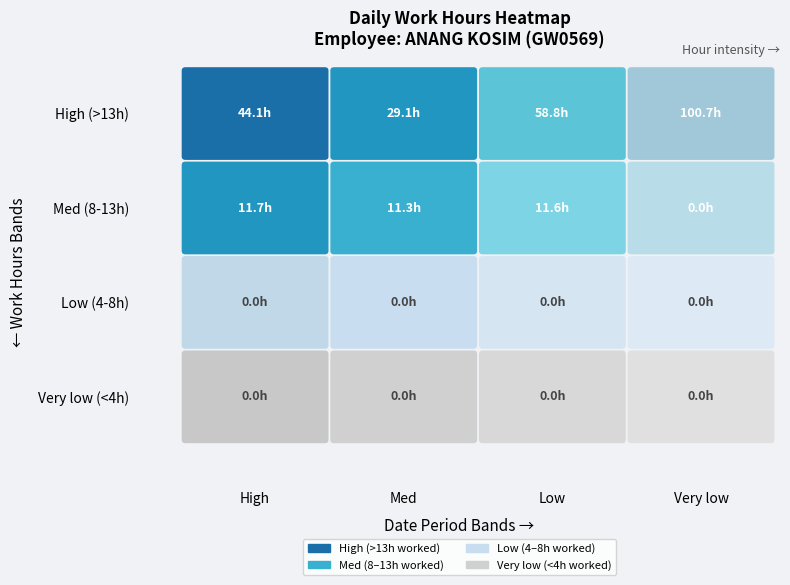

The 7 series shows 9.2 at 2. True or false?

False